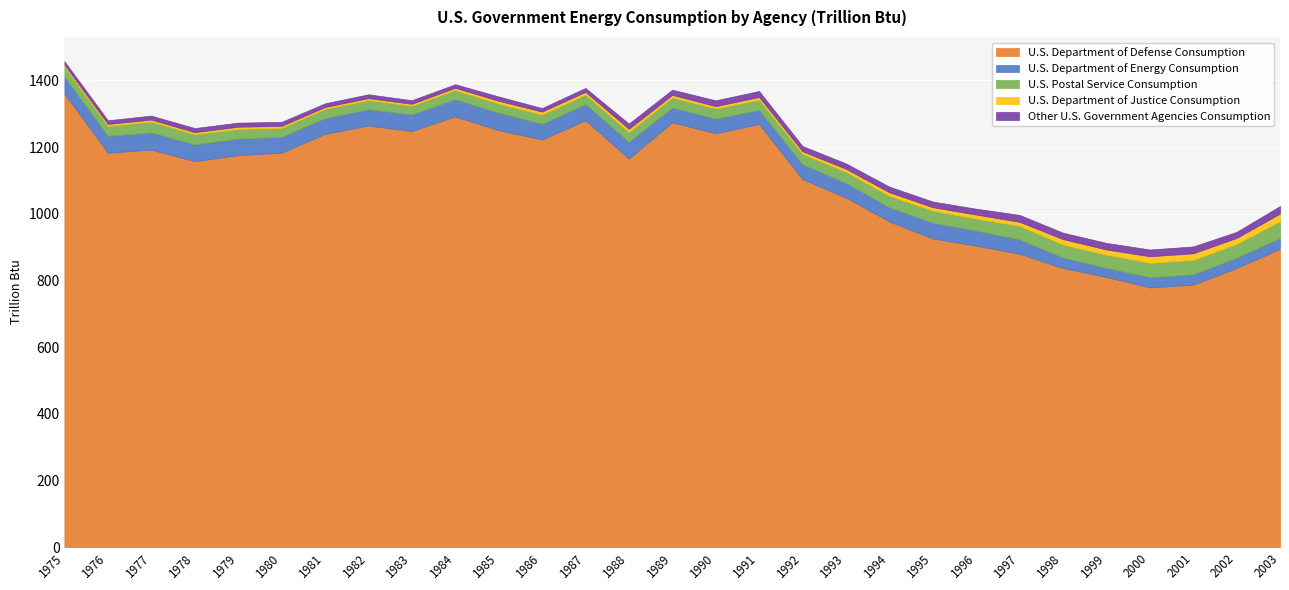

What is the value of the U.S. Postal Service Consumption point at the 18th from the left?

31.7